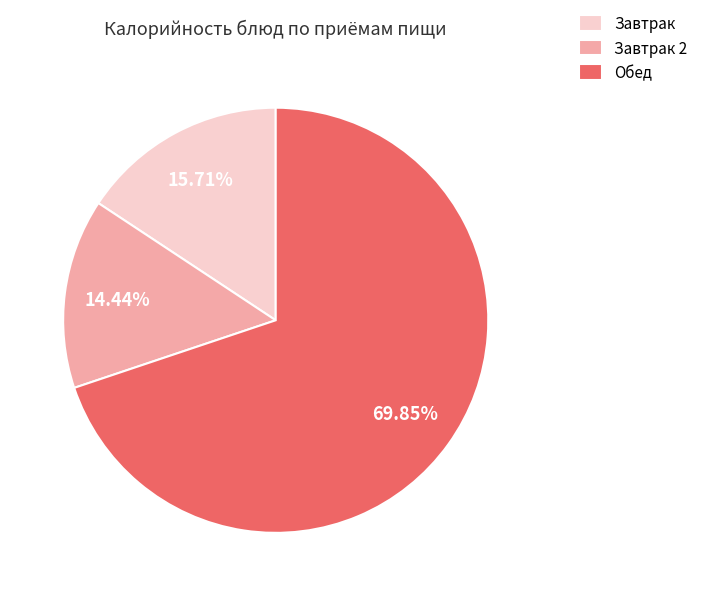

Do Завтрак and Завтрак 2 together represent more than half of the pie?

No